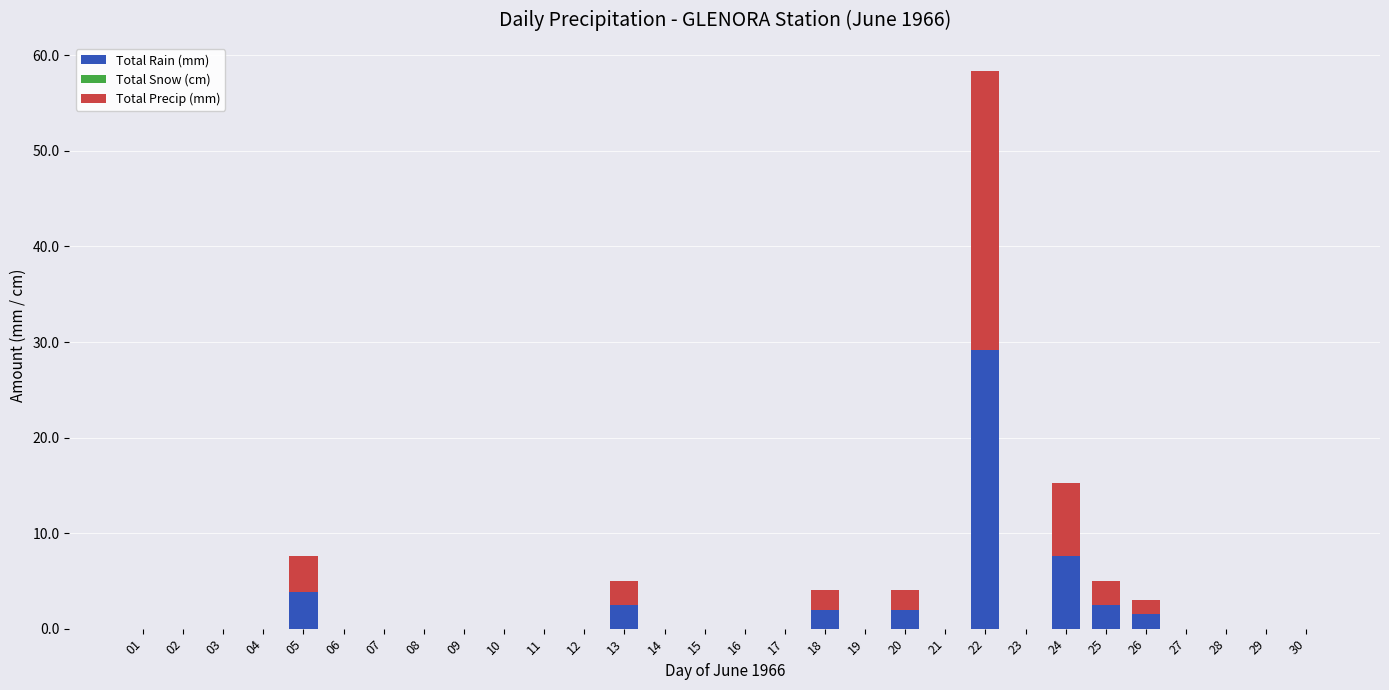

Is it true that Total Rain (mm) equals -17.6 at 09?

False